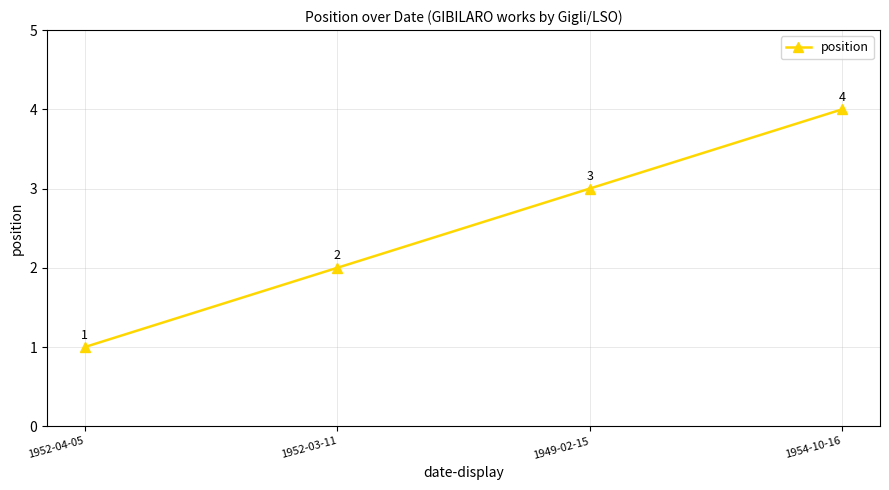

Is it true that the value at 1954-10-16 is 4?

True